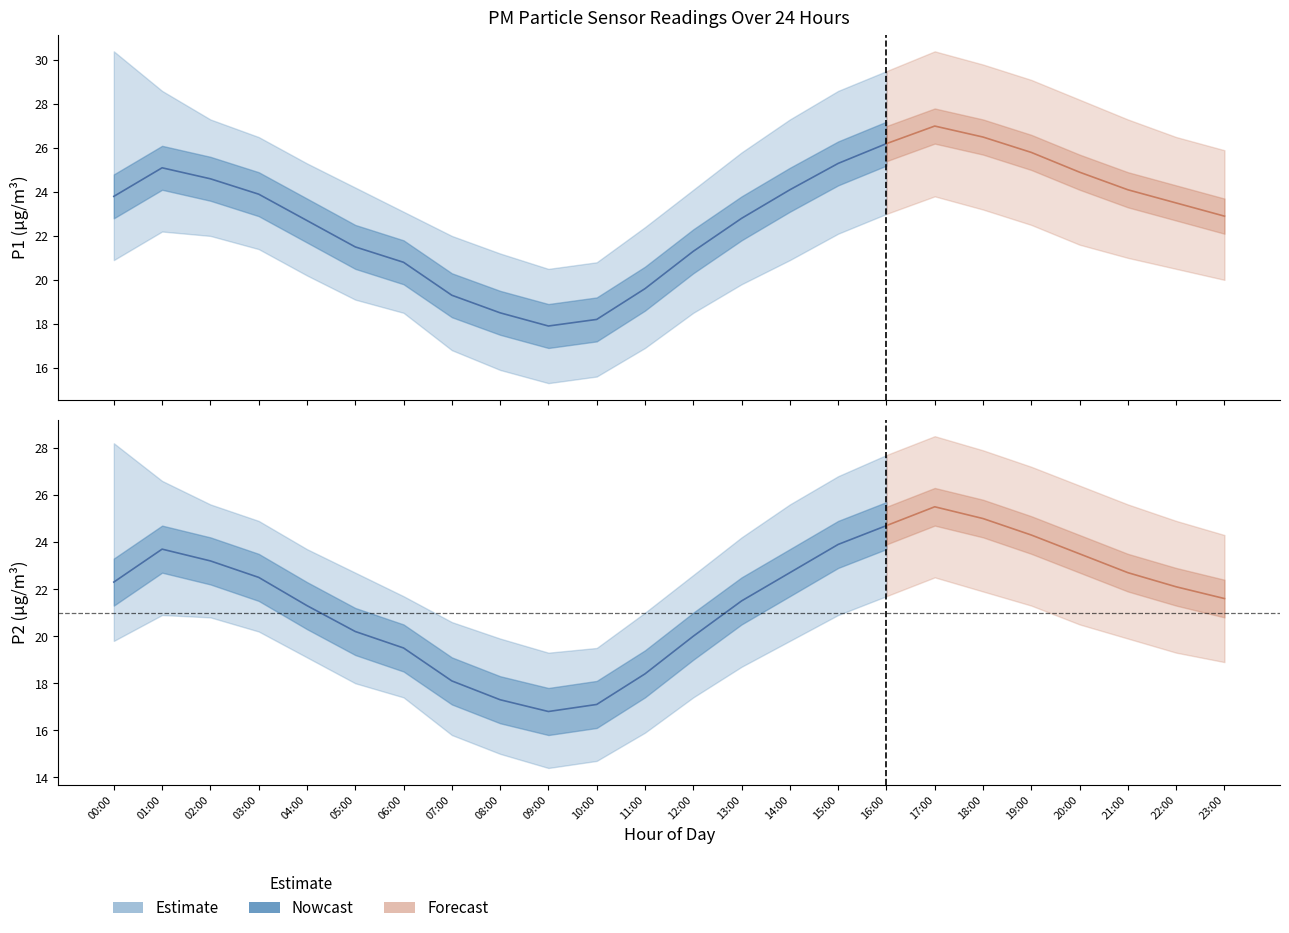

In P2_upper, how many points are higher than both neighbors (excluding endpoints)?

1